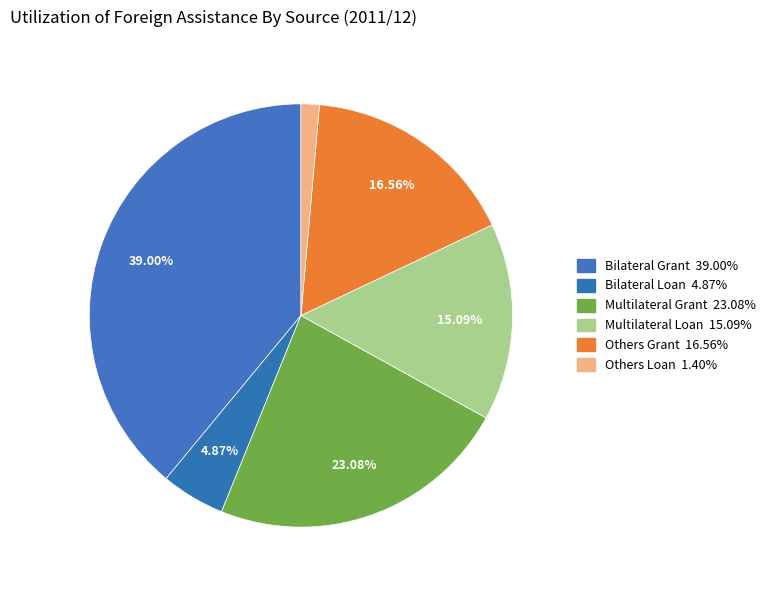

Approximately how many times larger is the value at Bilateral Grant compared to Bilateral Loan?

8.0